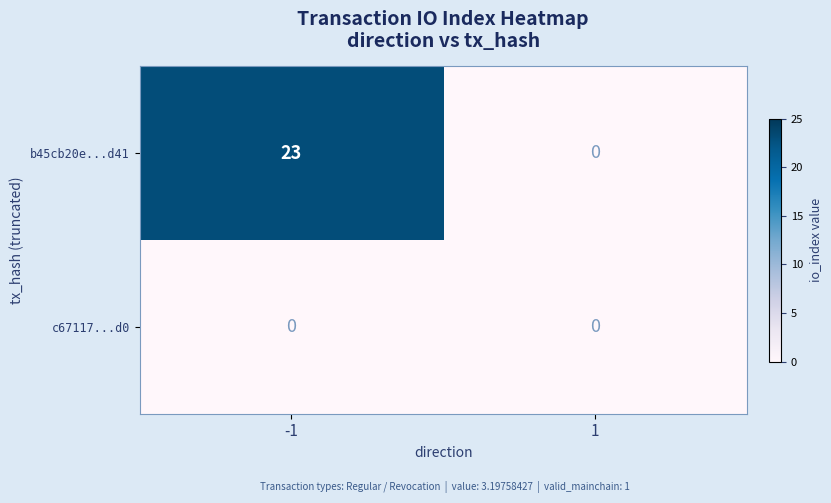

Rank the series by their maximum value, from highest to lowest.

b45cb20e...d41, c67117...d0